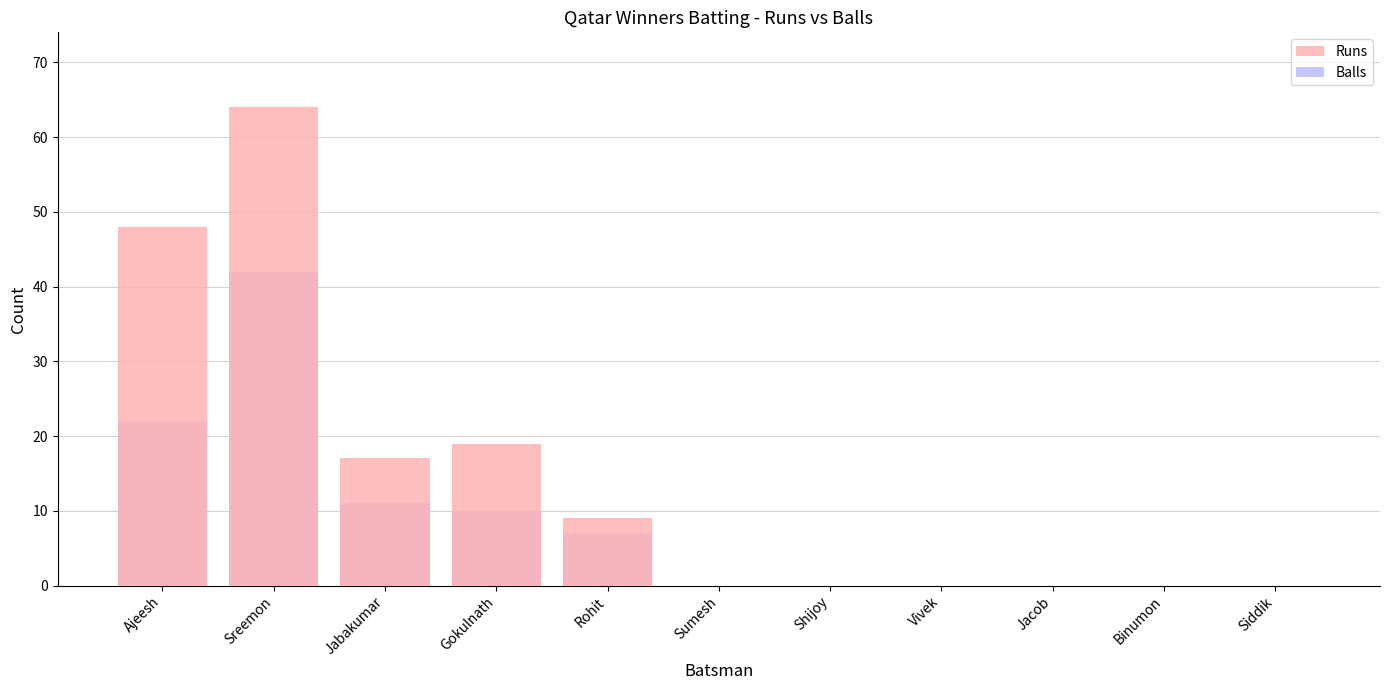

What is the difference between the Runs values at Rohit and Siddik?

9